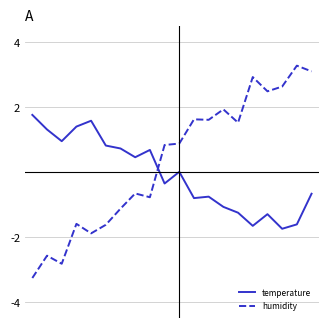

What is the minimum value shown in the chart?

-3.3